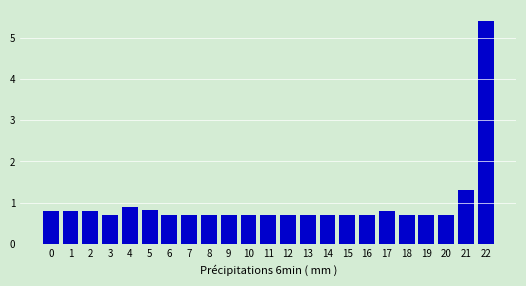

Reading left to right, extract all data points from this chart.

0.8	0.8	0.8	0.7	0.9	0.8	0.7	0.7	0.7	0.7	0.7	0.7	0.7	0.7	0.7	0.7	0.7	0.8	0.7	0.7	0.7	1.3	5.4